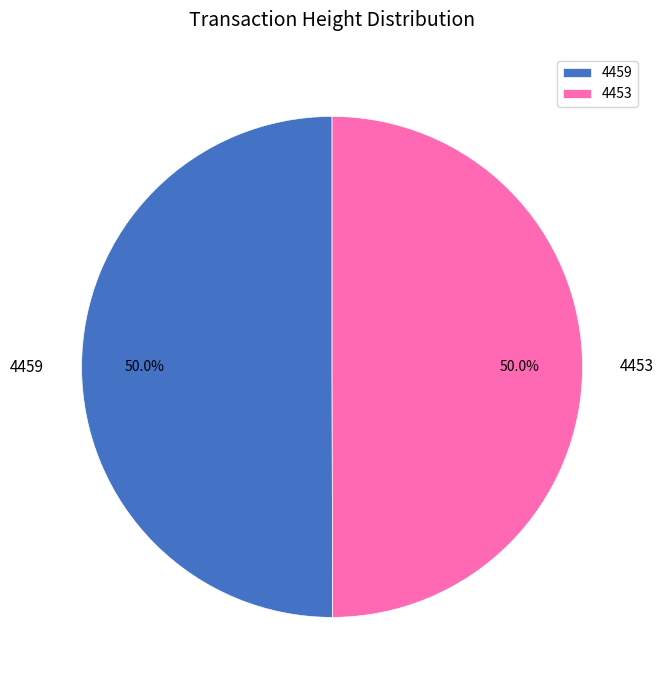

Approximately how many times larger is the value at 4453 compared to 4459?

1.0